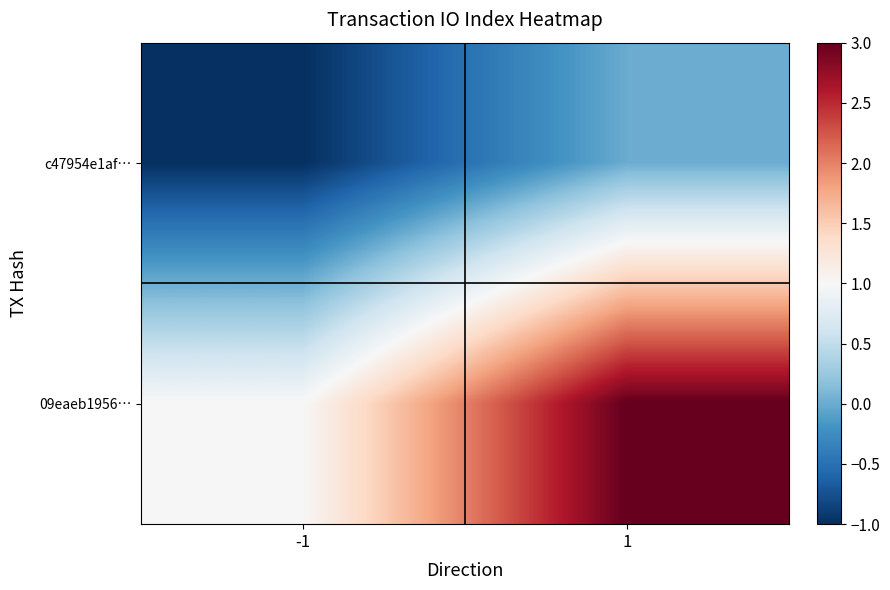

Between 1 and -1, which is larger?

1